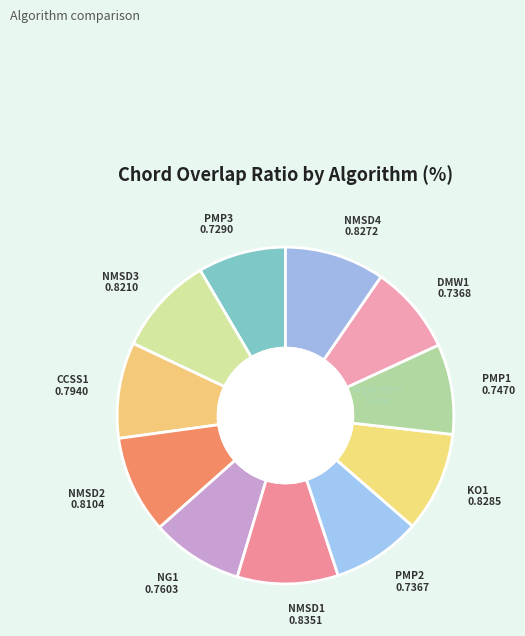

Is the sum of DMW1 and CCSS1 greater than half?

No